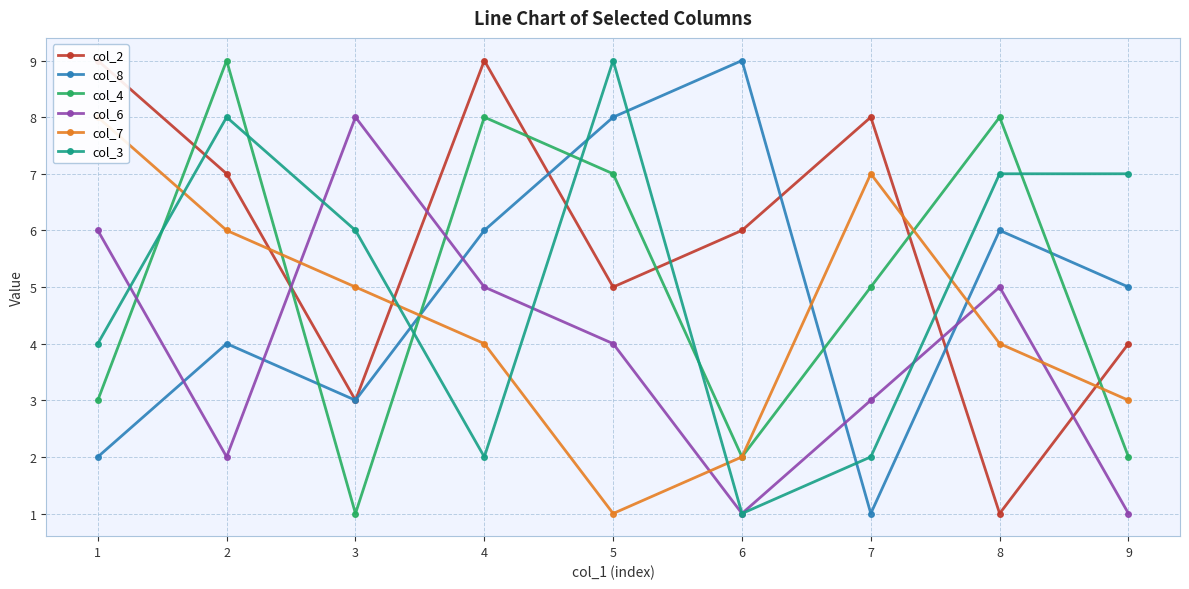

Rank the categories by col_4 value from highest to lowest.

2, 4, 8, 5, 7, 1, 6, 9, 3